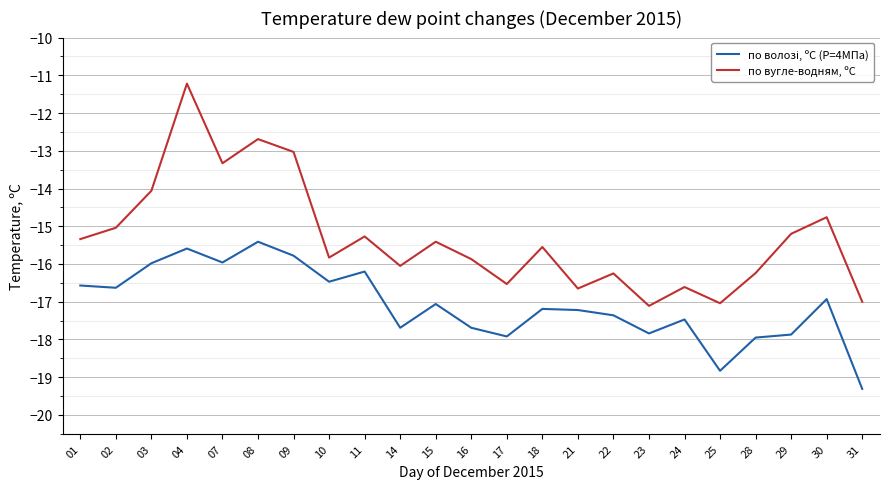

Which series has the largest total across all categories?

по вугле-водням, ºС